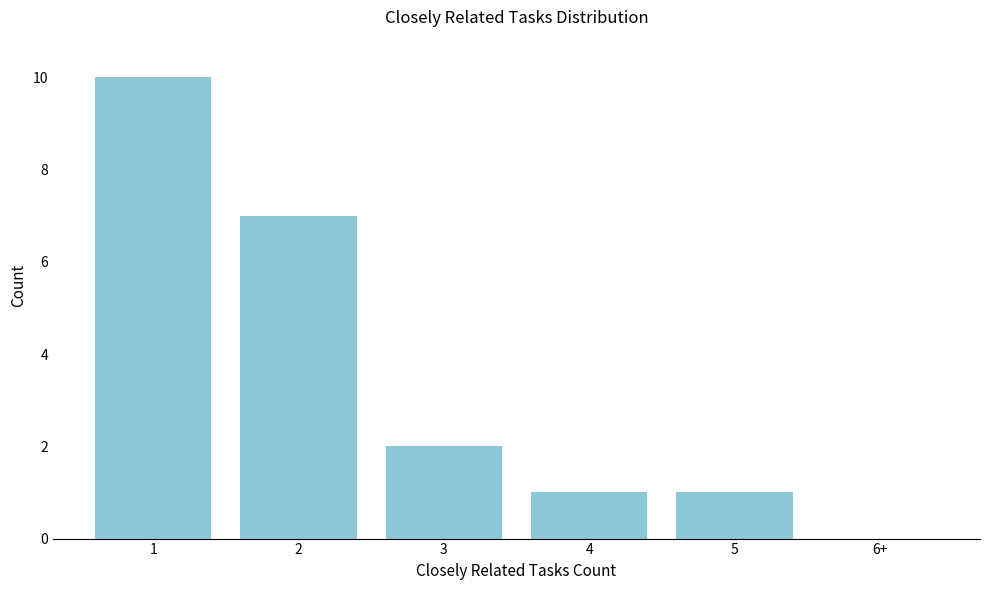

Reading left to right, transcribe all the data shown in this chart.

1=10	2=7	3=2	4=1	5=1	6+=0